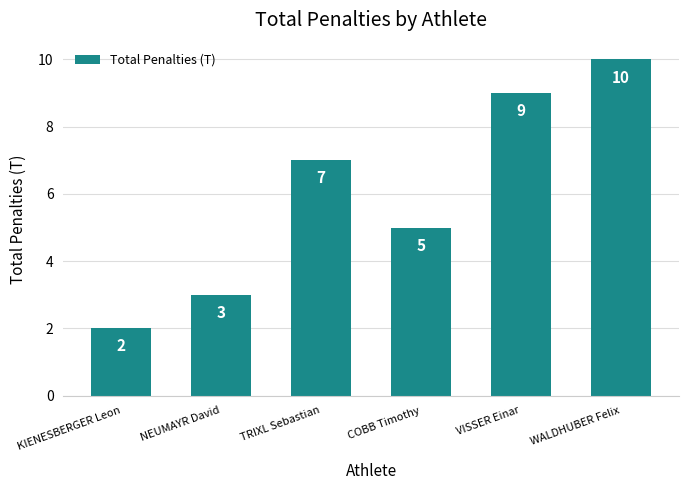

The chart shows a value of 4 at WALDHUBER Felix. True or false?

False